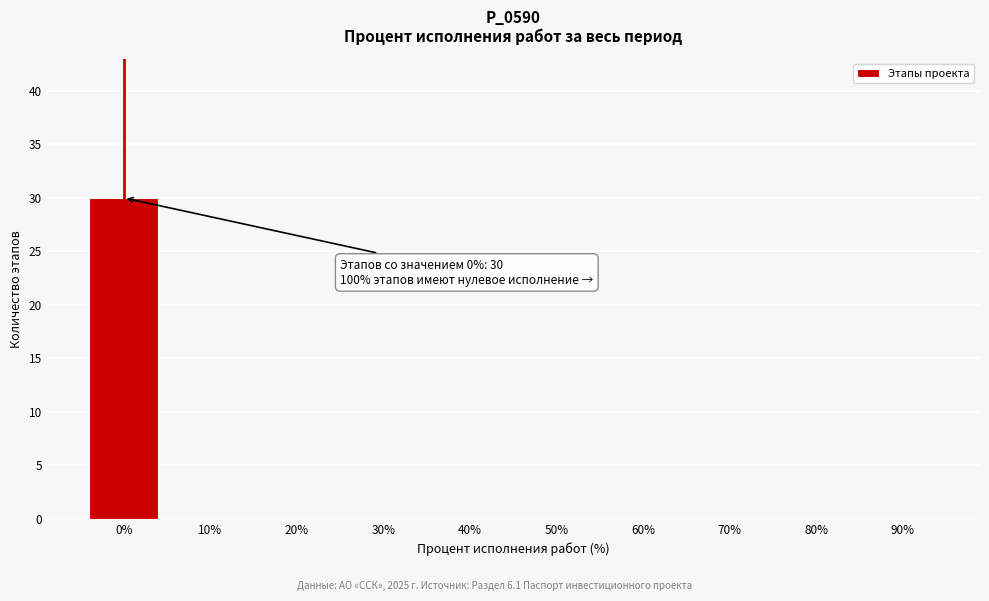

Reading left to right, extract all data points from this chart.

0%=30	10%=0	20%=0	30%=0	40%=0	50%=0	60%=0	70%=0	80%=0	90%=0